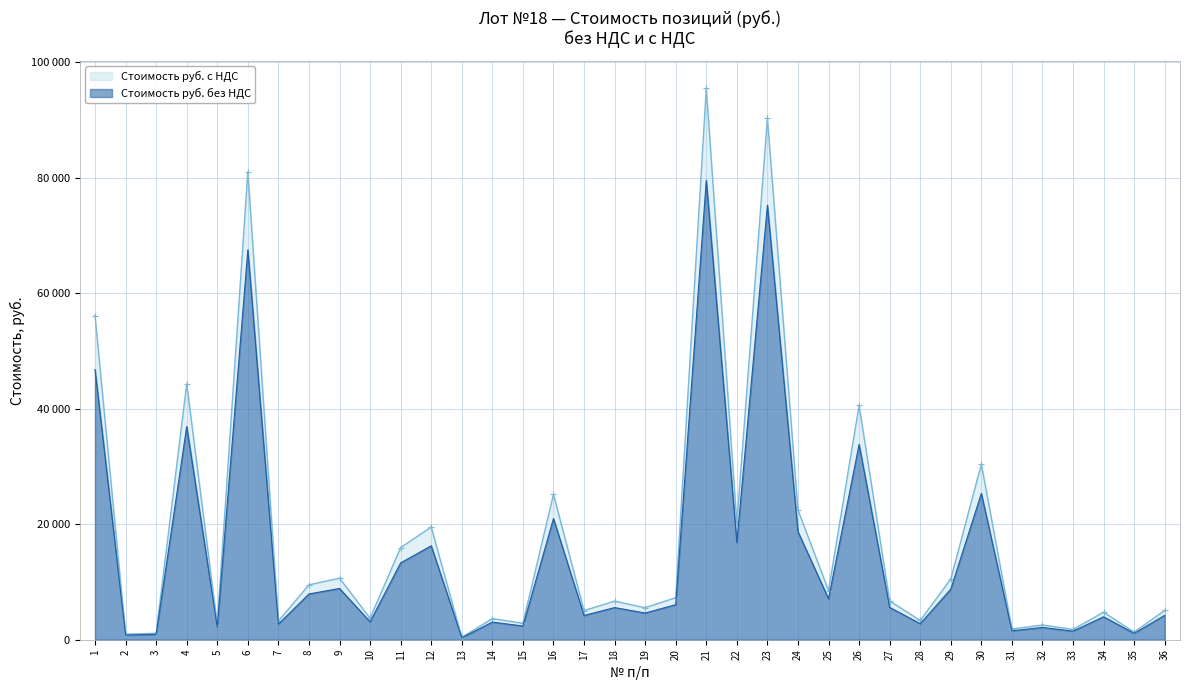

Reading left to right, list all the values displayed in this chart.

Стоимость руб. с НДС: 56116.8	969.0	1117.8	44289.0	2607.0	81000.0	3240.0	9504.0	10650.0	3723.3	15957.0	19512.9	409.2	3664.5	2844.0	25169.8	5040.0	6676.9	5544.0	7282.3	95435.3	20205.2	90252.4	22449.0	8510.1	40572.0	6714.0	3332.7	10506.6	30393.9	1857.9	2550.0	1785.0	4770.0	1323.0	5076.4
Стоимость руб. без НДС: 46764.0	807.5	931.5	36907.5	2172.5	67500.0	2700.0	7920.0	8875.0	3102.8	13297.5	16260.8	341.0	3053.8	2370.0	20974.8	4200.0	5564.1	4620.0	6068.6	79529.4	16837.7	75210.3	18707.5	7091.8	33810.0	5595.0	2777.2	8755.5	25328.2	1548.2	2125.0	1487.5	3975.0	1102.5	4230.4